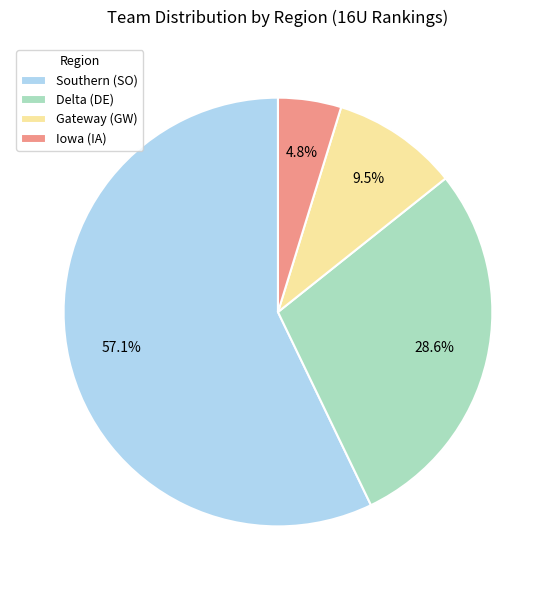

Which has a higher value, Gateway (GW) or Iowa (IA)?

Gateway (GW)